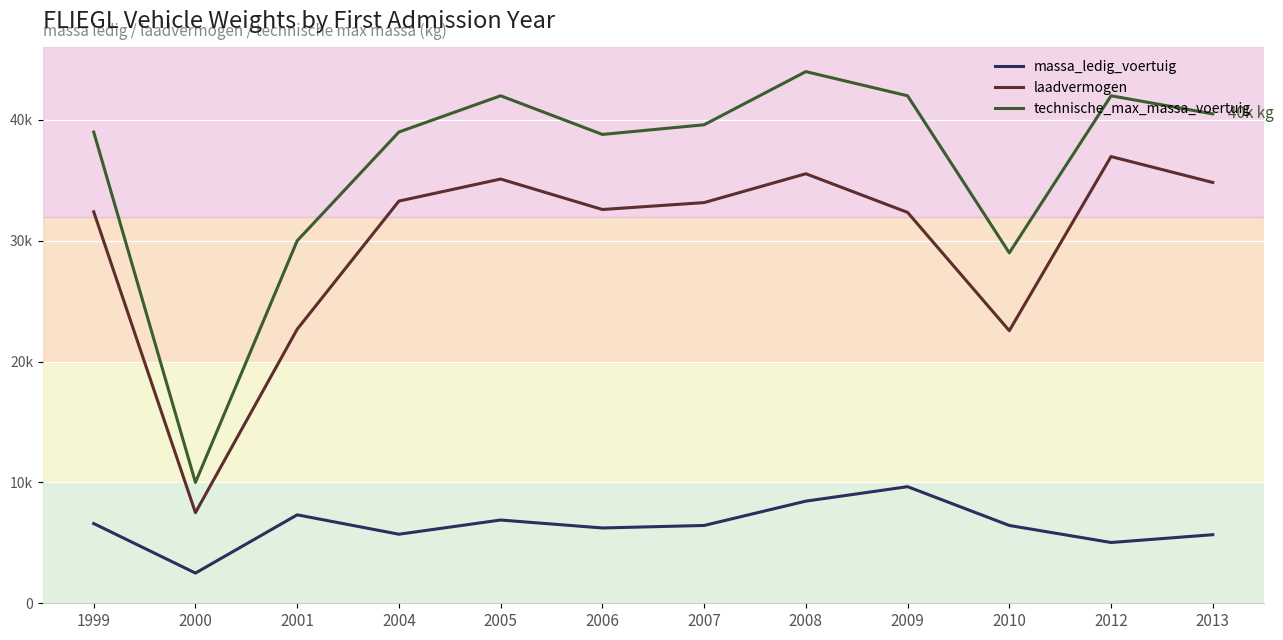

Which series has the largest range (max minus min)?

technische_max_massa_voertuig